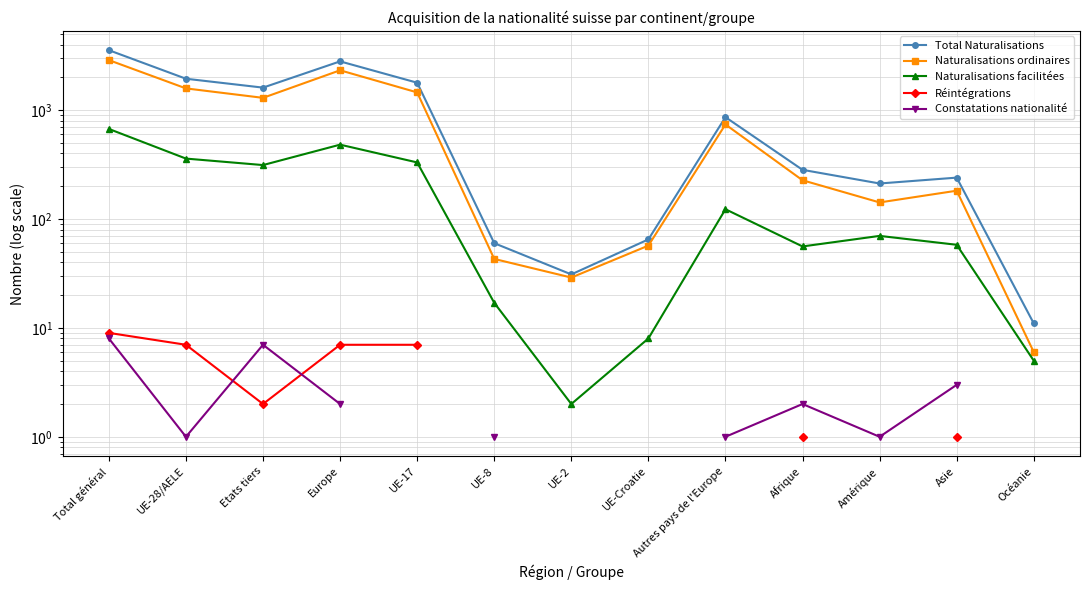

Which series changed the most between Etats tiers and Amérique?

Total Naturalisations